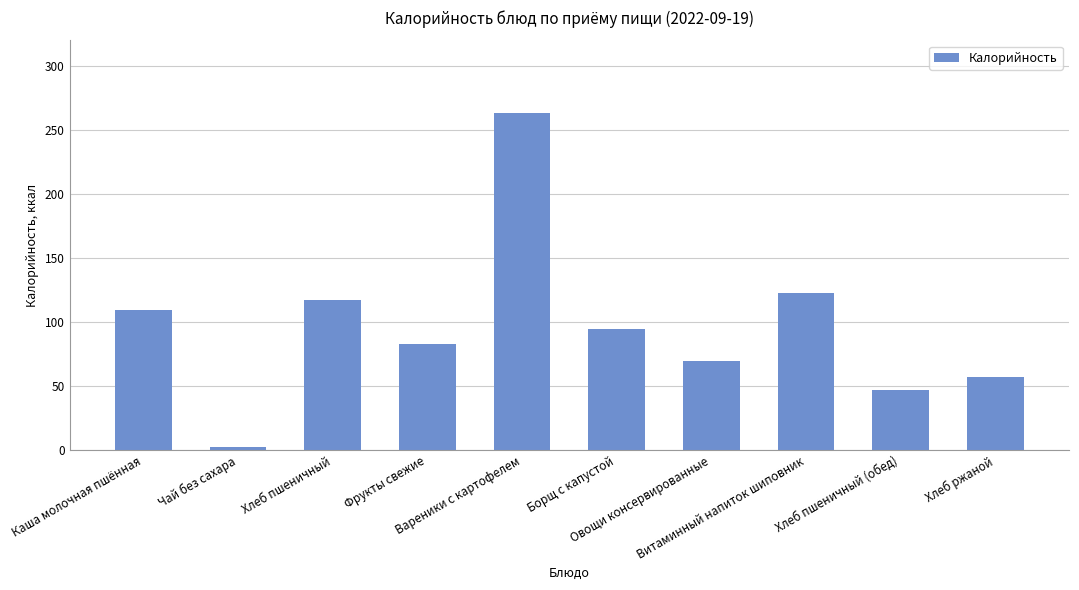

List the labels in order of value, largest first.

Вареники с картофелем, Витаминный напиток шиповник, Хлеб пшеничный, Каша молочная пшённая, Борщ с капустой, Фрукты свежие, Овощи консервированные, Хлеб ржаной, Хлеб пшеничный (обед), Чай без сахара